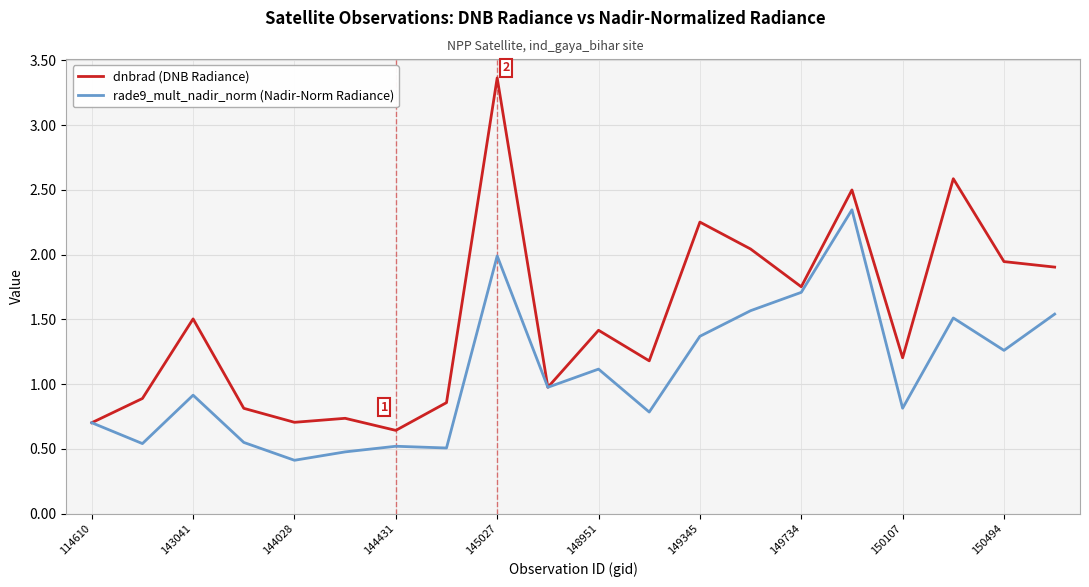

Which series has the largest total across all categories?

dnbrad (DNB Radiance)